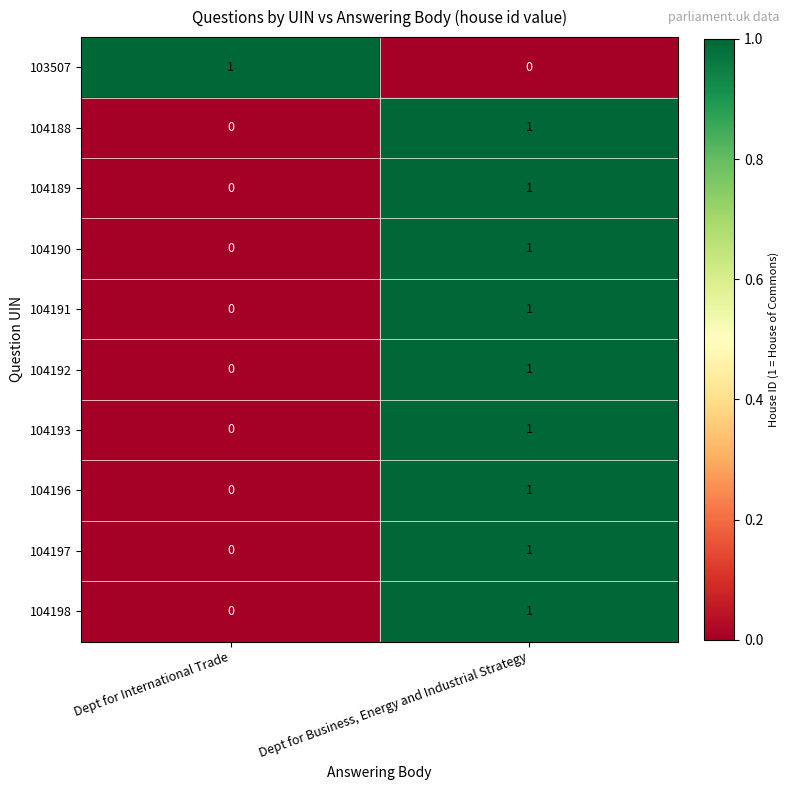

Which category has the highest value in the 104196 series?

Dept for Business, Energy and Industrial Strategy